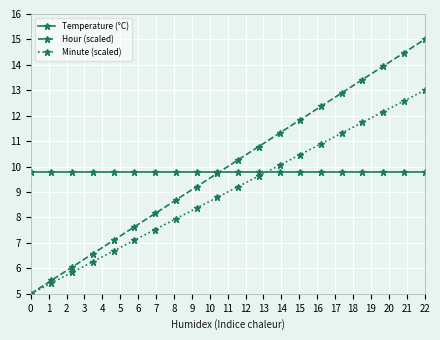

What is the average value of the Minute (scaled) series?

9.0